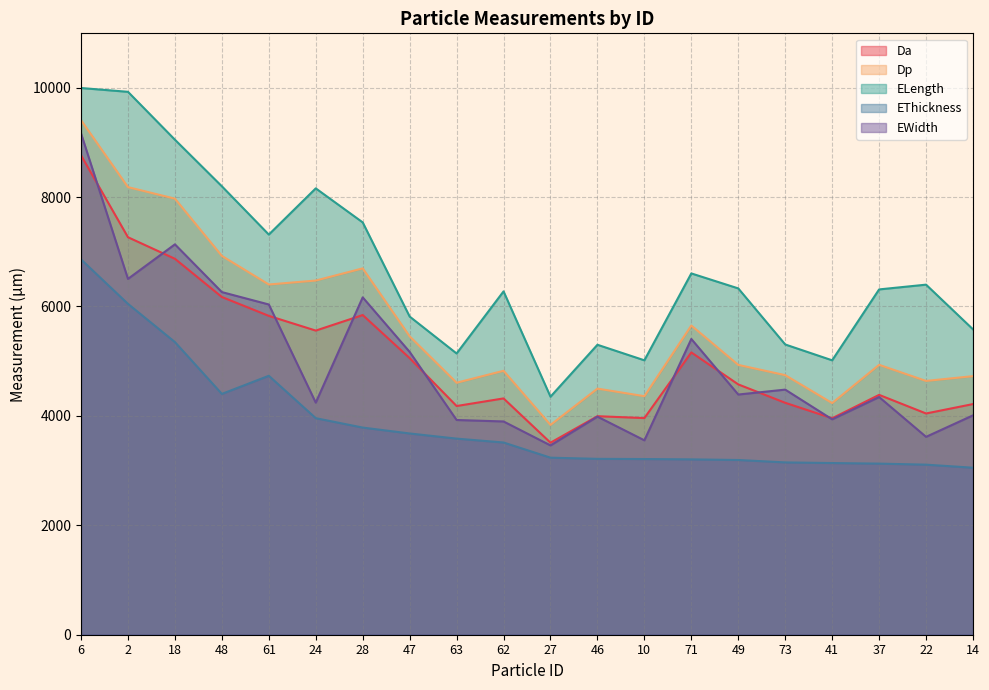

How many distinct data groups are displayed?

5